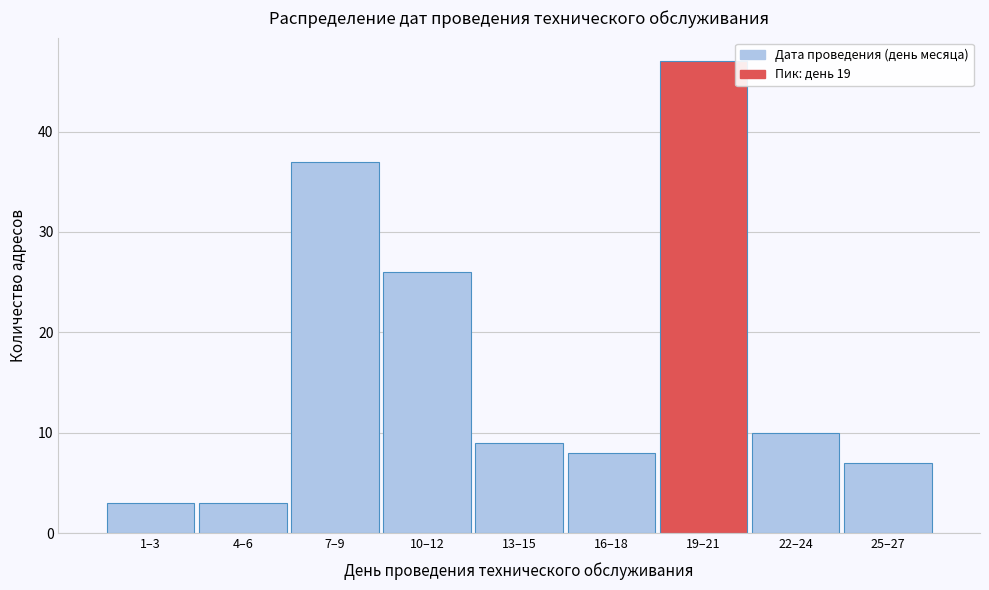

Reading left to right, what are all the values shown in this chart?

1–3=3	4–6=3	7–9=37	10–12=26	13–15=9	16–18=8	19–21=47	22–24=10	25–27=7